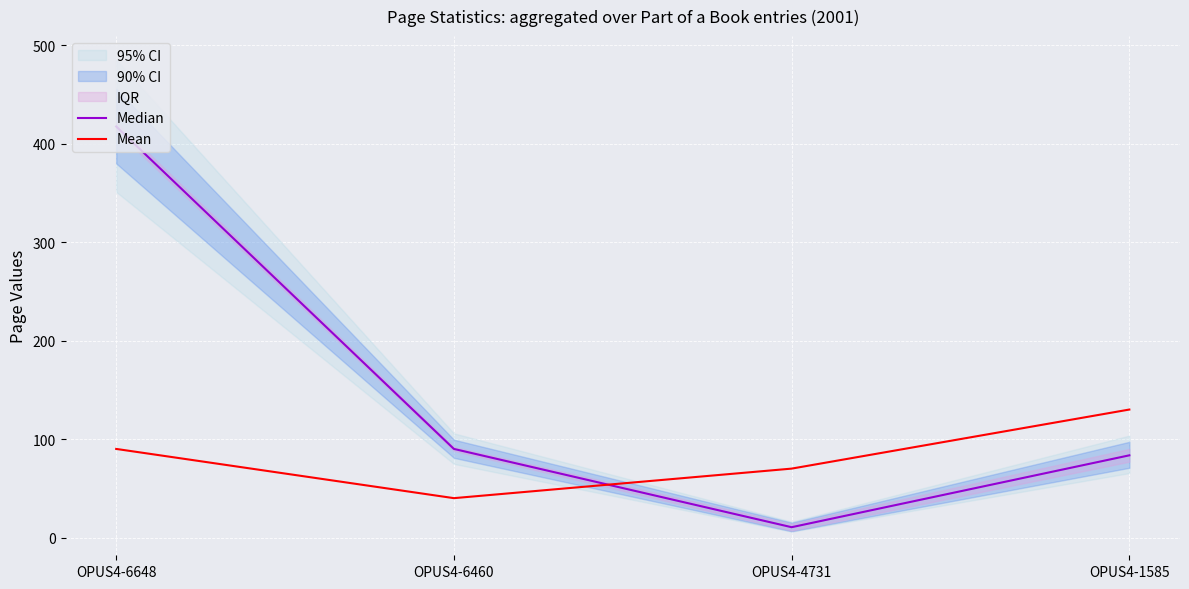

At which category is the sum across all series the highest?

OPUS4-6648